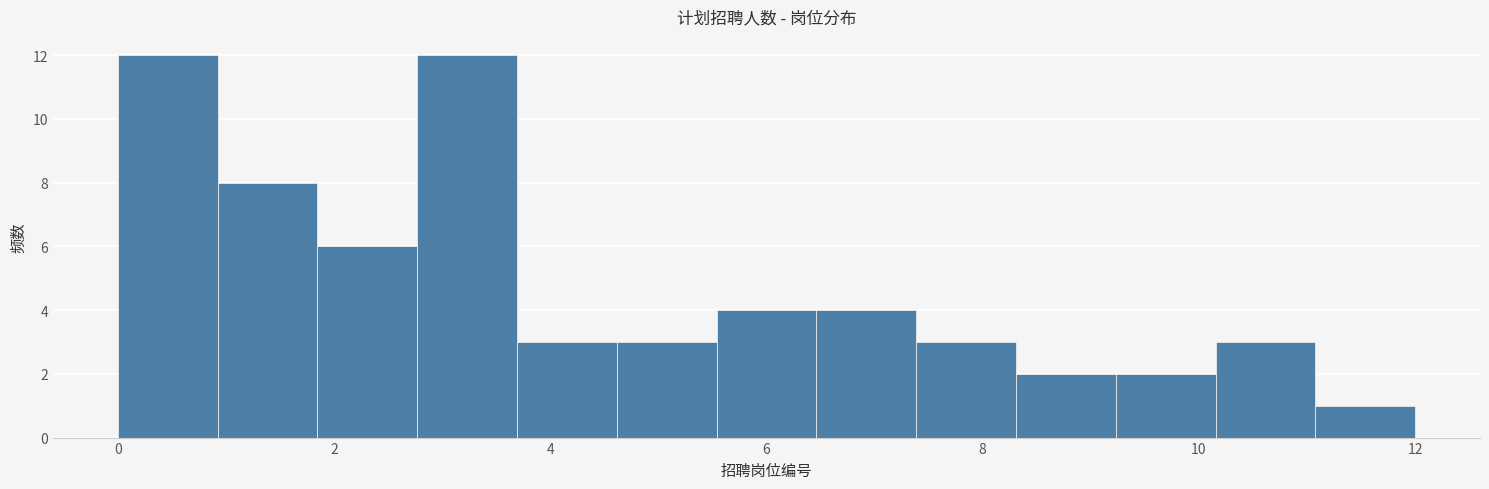

Reading left to right, transcribe this chart: for each bar, give the range it covers on the x-axis and its height. Neither the bar edges nor the heights are printed on the chart, so give them approximately, as read against the axes.

0.0 to 1.0: 12
1.0 to 1.8: 8
1.8 to 2.8: 6
2.8 to 3.6: 12
3.6 to 4.6: 3
4.6 to 5.6: 3
5.6 to 6.4: 4
6.4 to 7.4: 4
7.4 to 8.4: 3
8.4 to 9.2: 2
9.2 to 10.2: 2
10.2 to 11.0: 3
11.0 to 12.0: 1